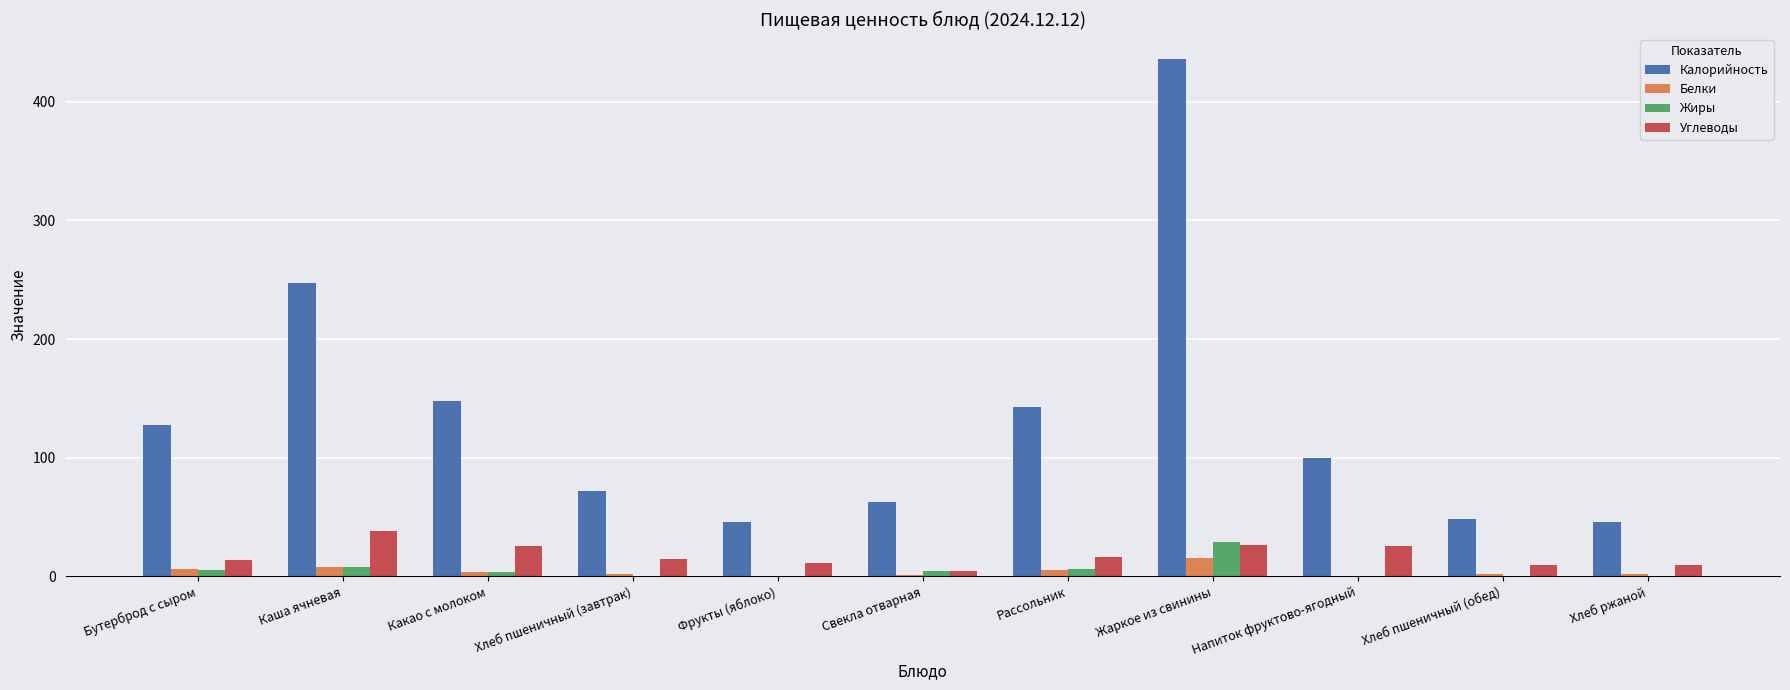

Count the number of data series in this chart.

4